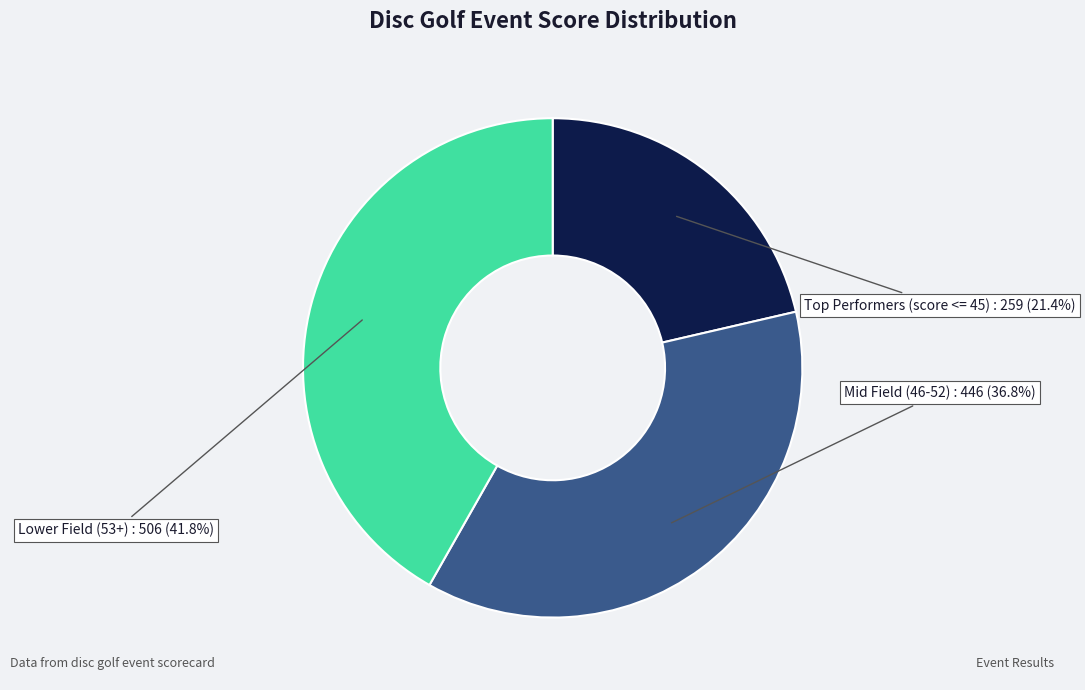

What is the ratio of the value at Mid Field (46-52) to the value at Lower Field (53+)?

0.9